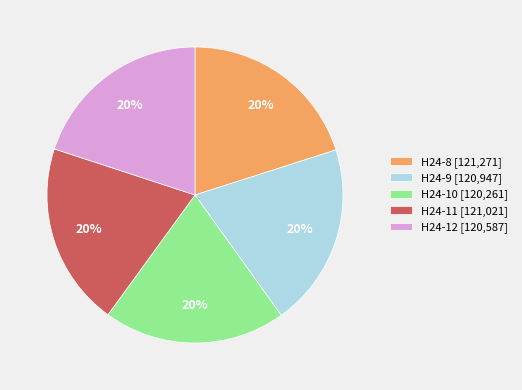

Is H24-8 the majority of the pie?

No